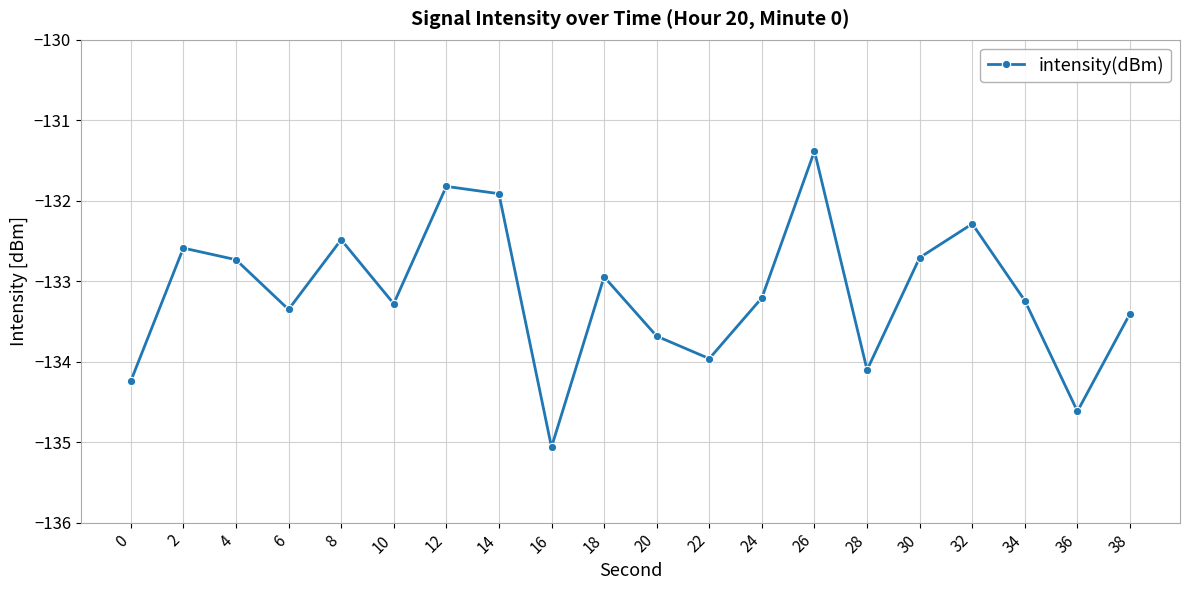

The value at 2 is -132.6. True or false?

True